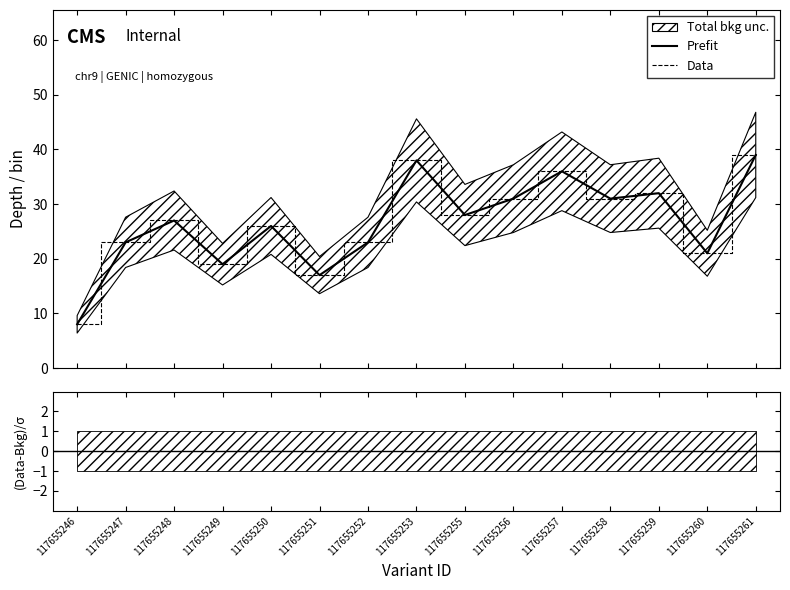

At which category is the sum across all series the highest?

117655261